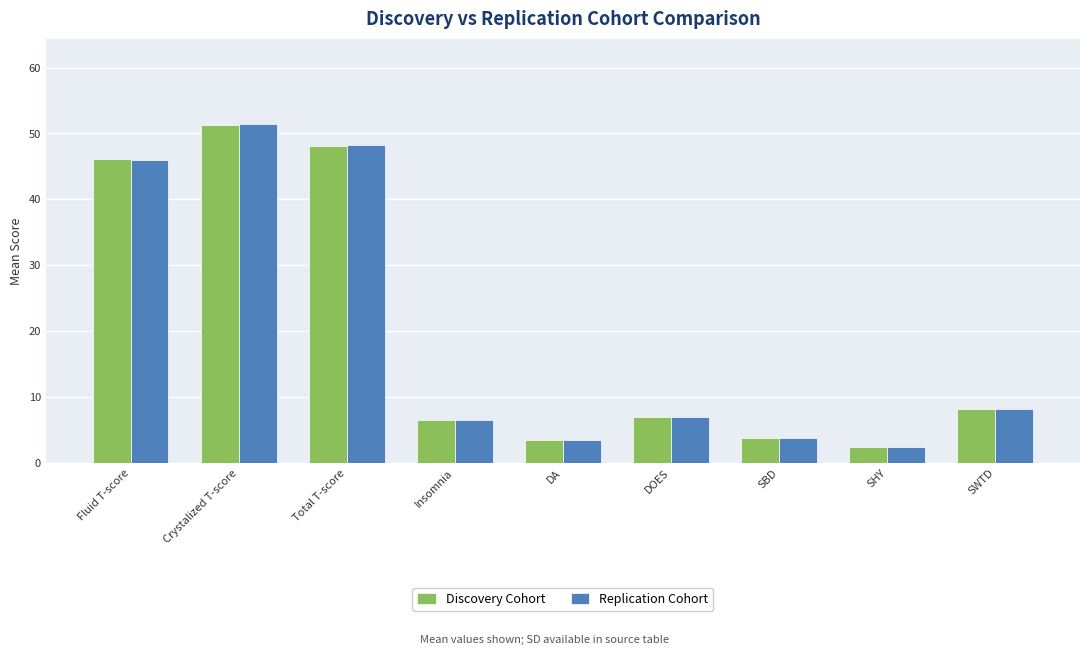

Is it true that Discovery Cohort equals 6.5 at Insomnia?

True